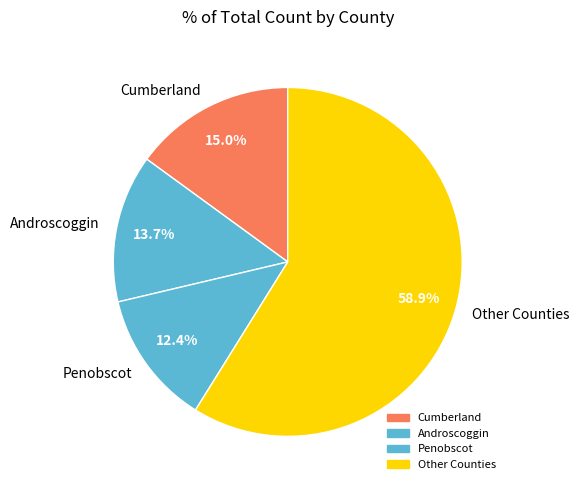

How much of the chart is everything except Androscoggin?

86.3%